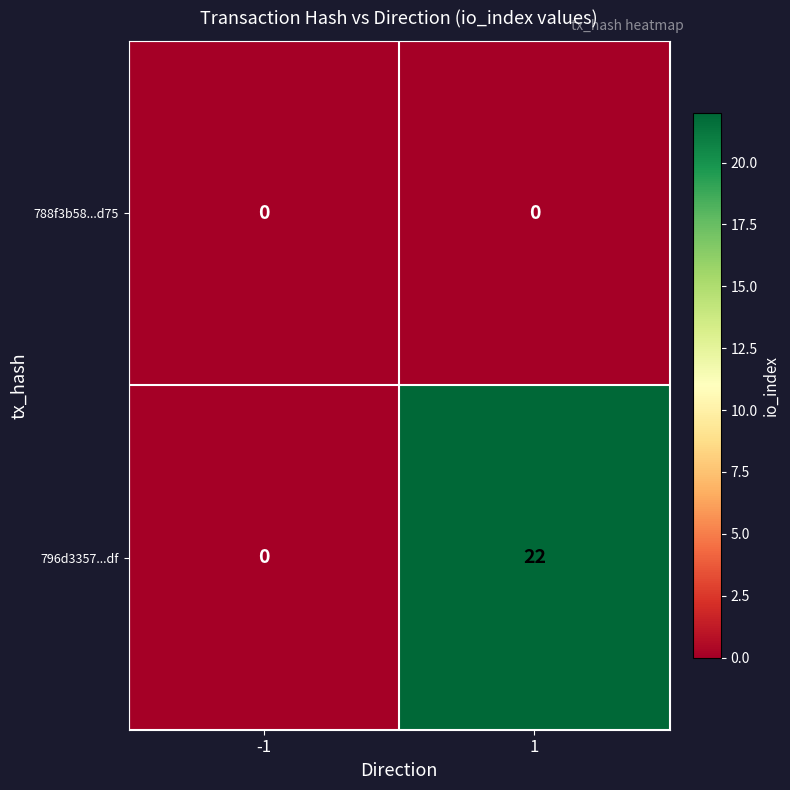

Which series has the largest total across all categories?

796d3357...df